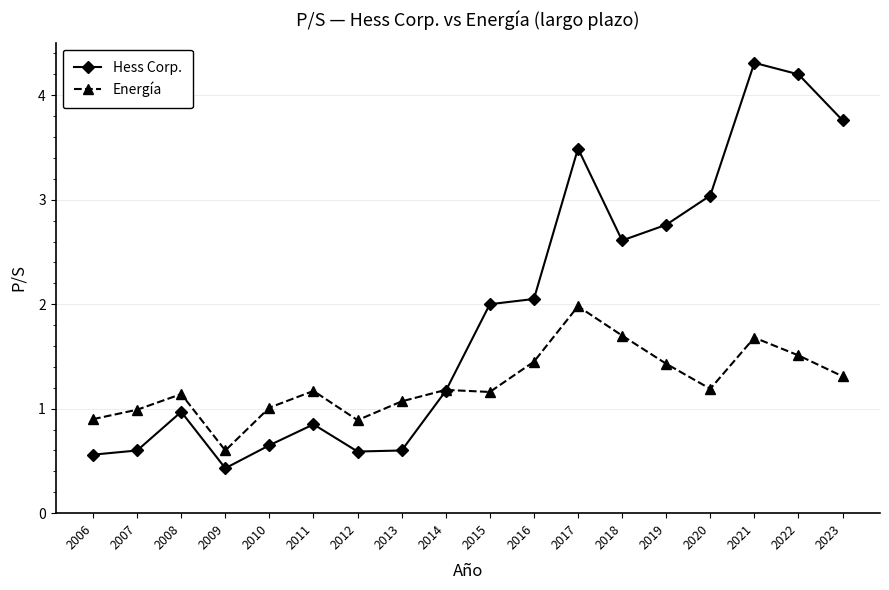

The value of Energía at 2007 is 1.7. True or false?

False